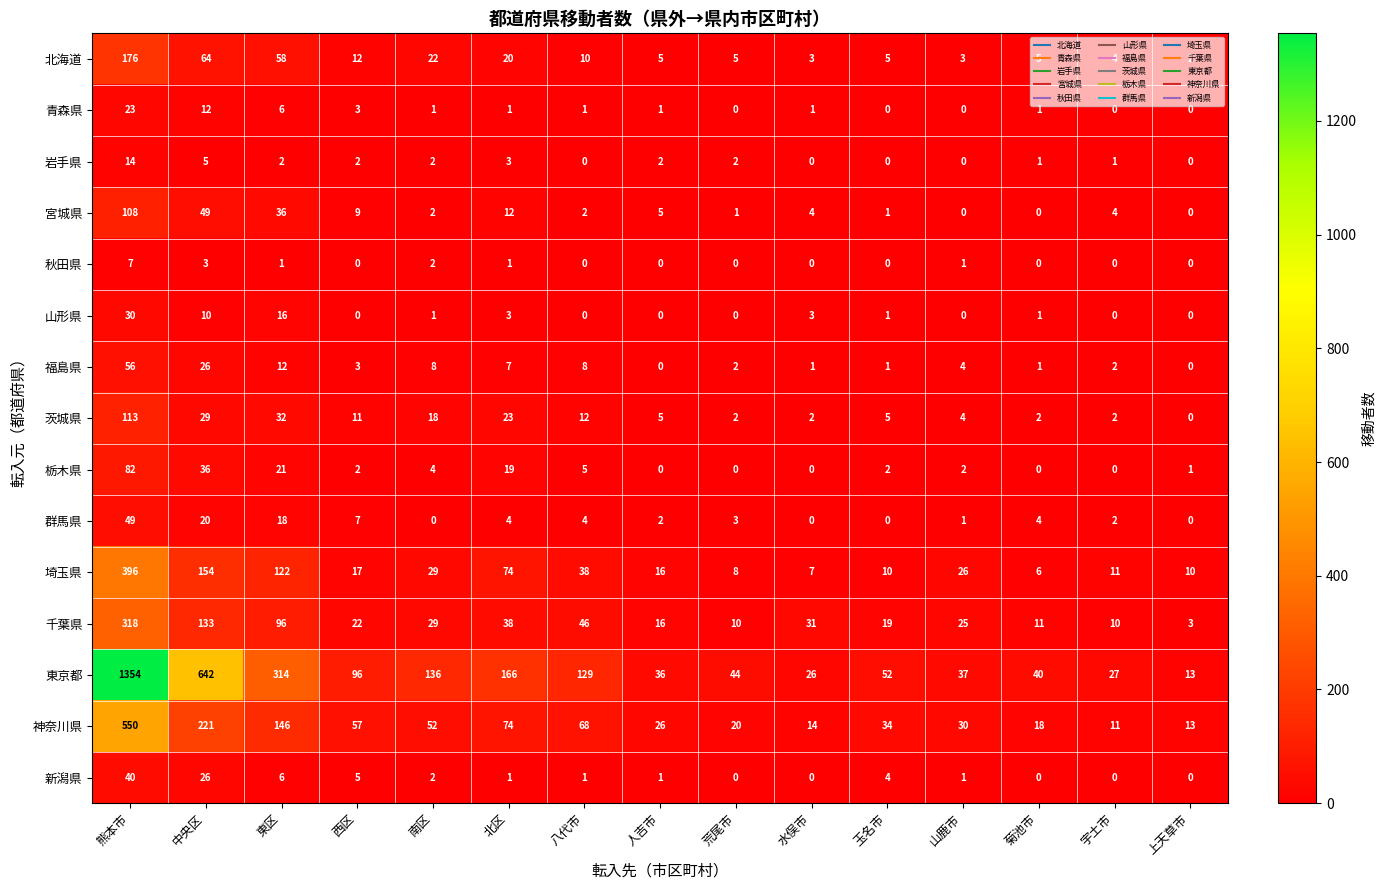

At which category is the sum across all series the highest?

熊本市